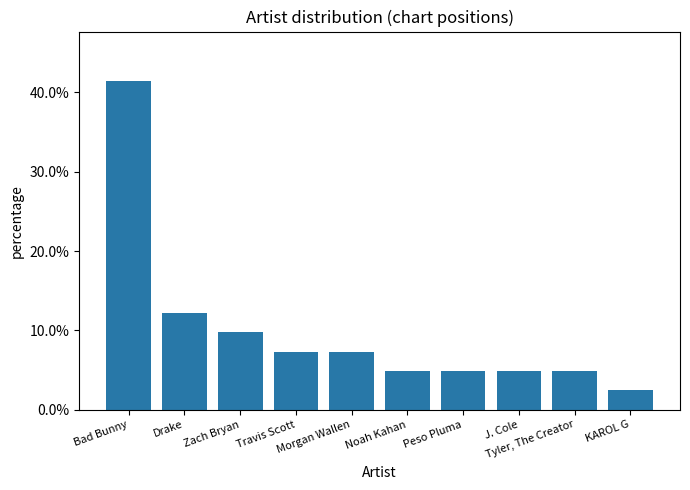

Rank the categories by value from highest to lowest.

Bad Bunny, Drake, Zach Bryan, Travis Scott, Morgan Wallen, Noah Kahan, Peso Pluma, J. Cole, Tyler, The Creator, KAROL G